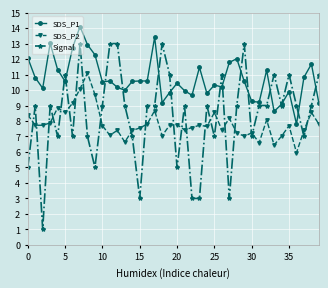

Which series has the largest range (max minus min)?

Signal